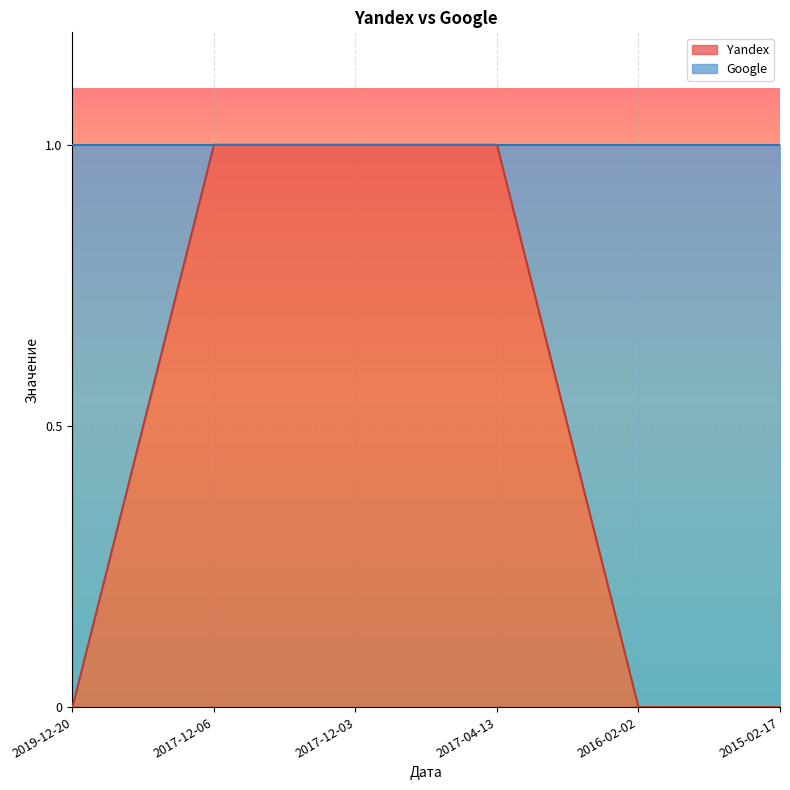

Does the chart display data point markers on the line(s)?

No